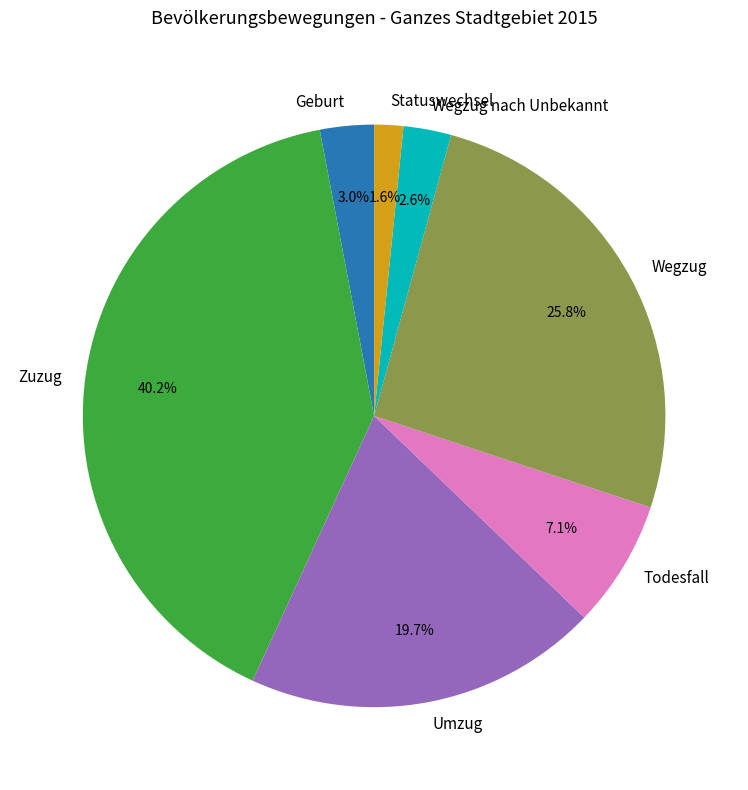

Which slice is the largest?

Zuzug